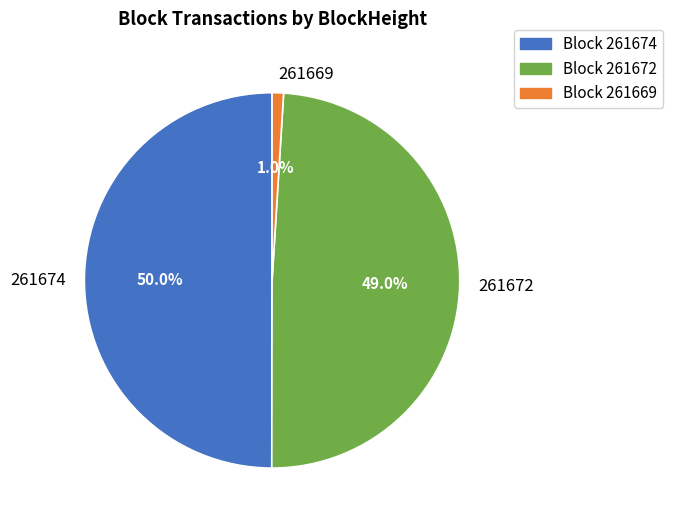

What is the largest slice in the pie chart?

261674